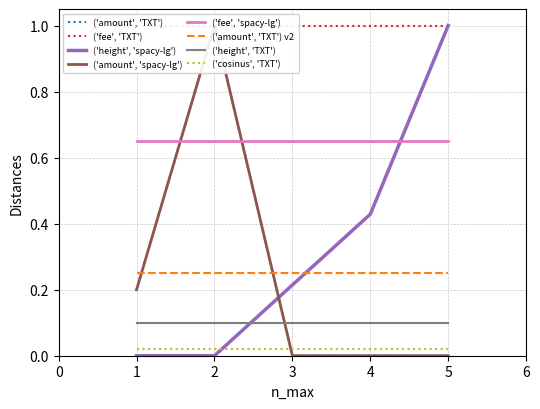

What is the average value?

0.2